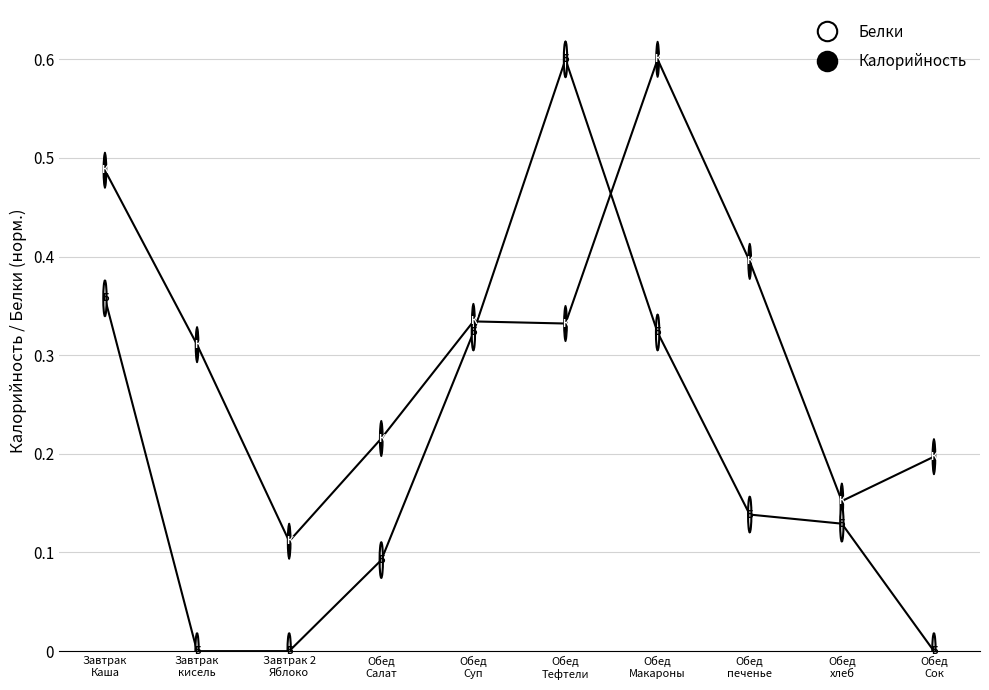

Does the chart display data point markers on the line(s)?

No